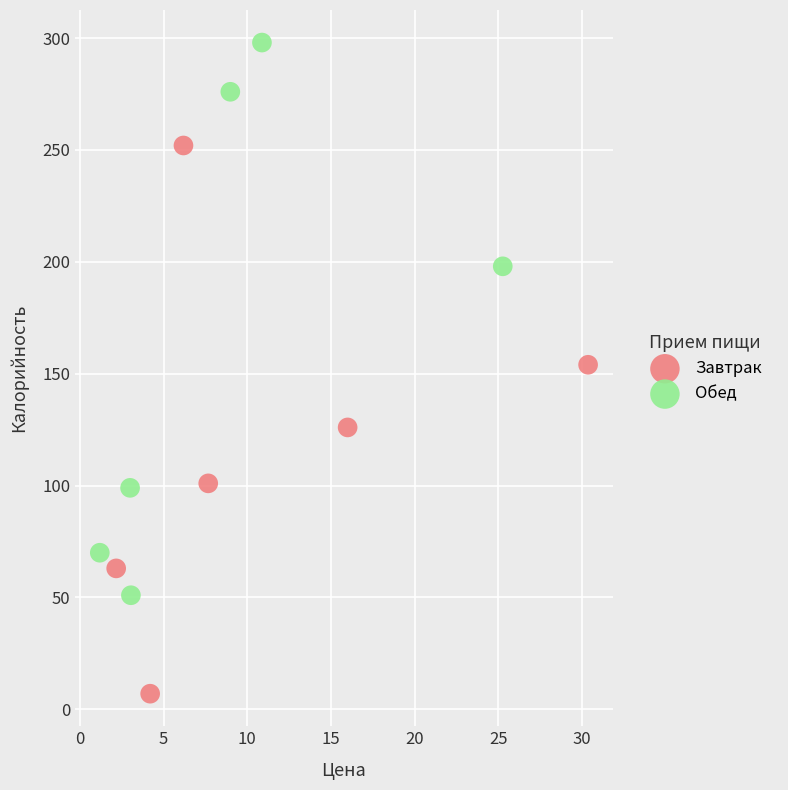

Which series reaches the minimum Y coordinate?

Завтрак